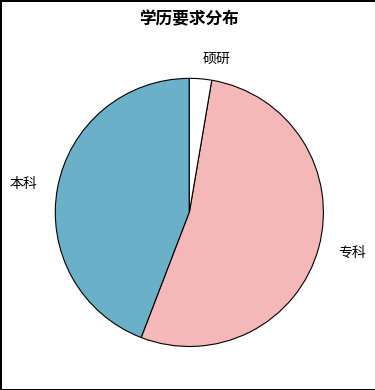

Is there a majority slice in this chart?

Yes